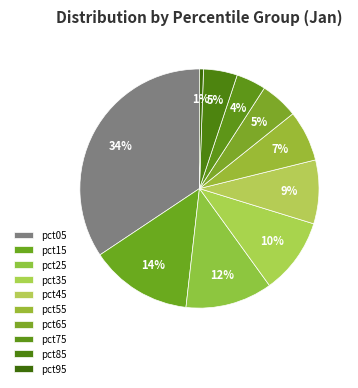

Which slice is the largest?

pct05